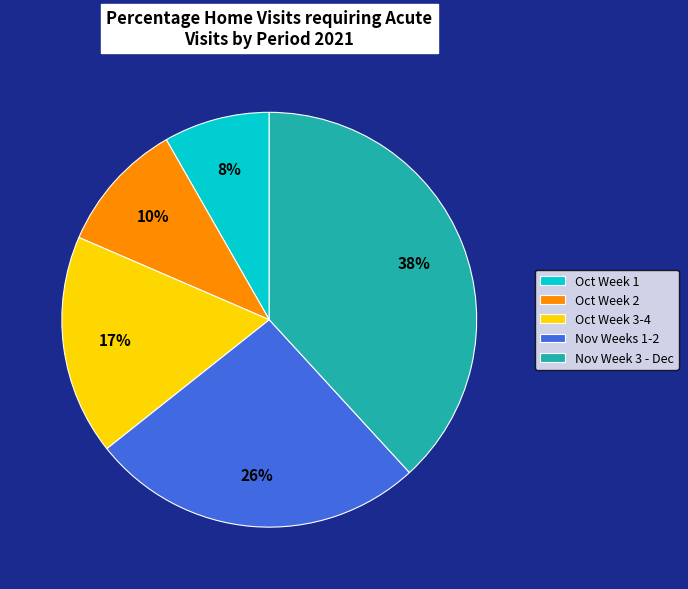

To the nearest percent, what portion does Nov Week 3 - Dec represent?

38%